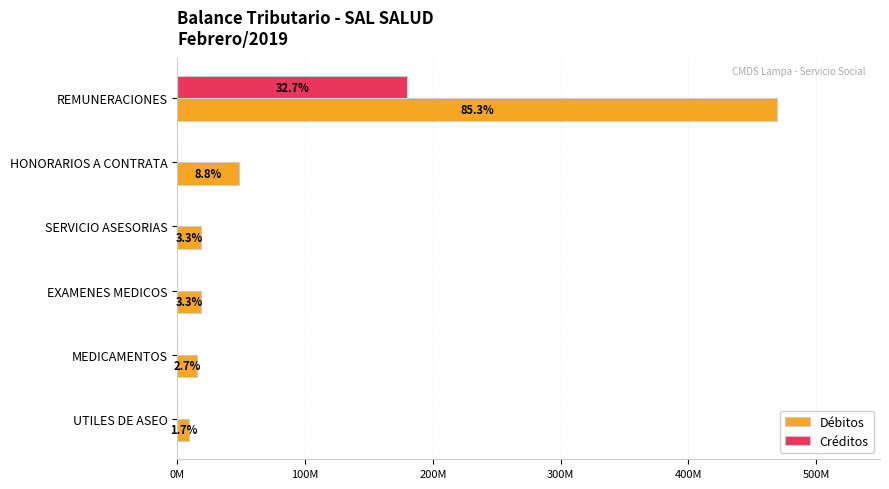

What are all the series names shown in the legend?

Débitos, Créditos